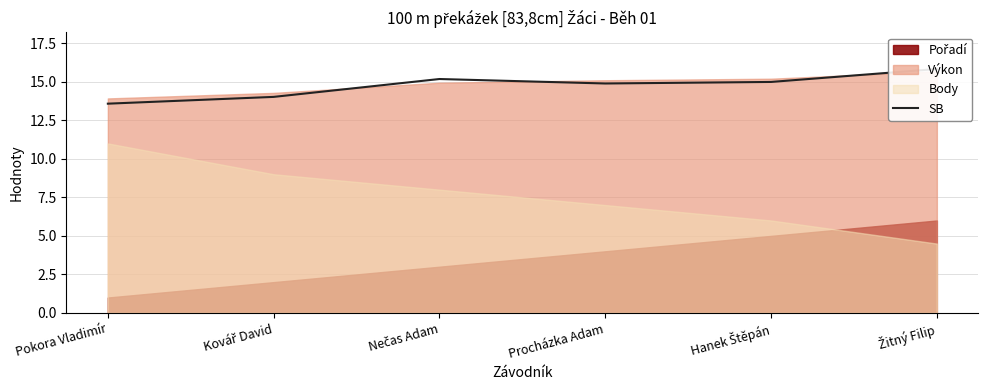

Where is the first local maximum?

Nečas Adam